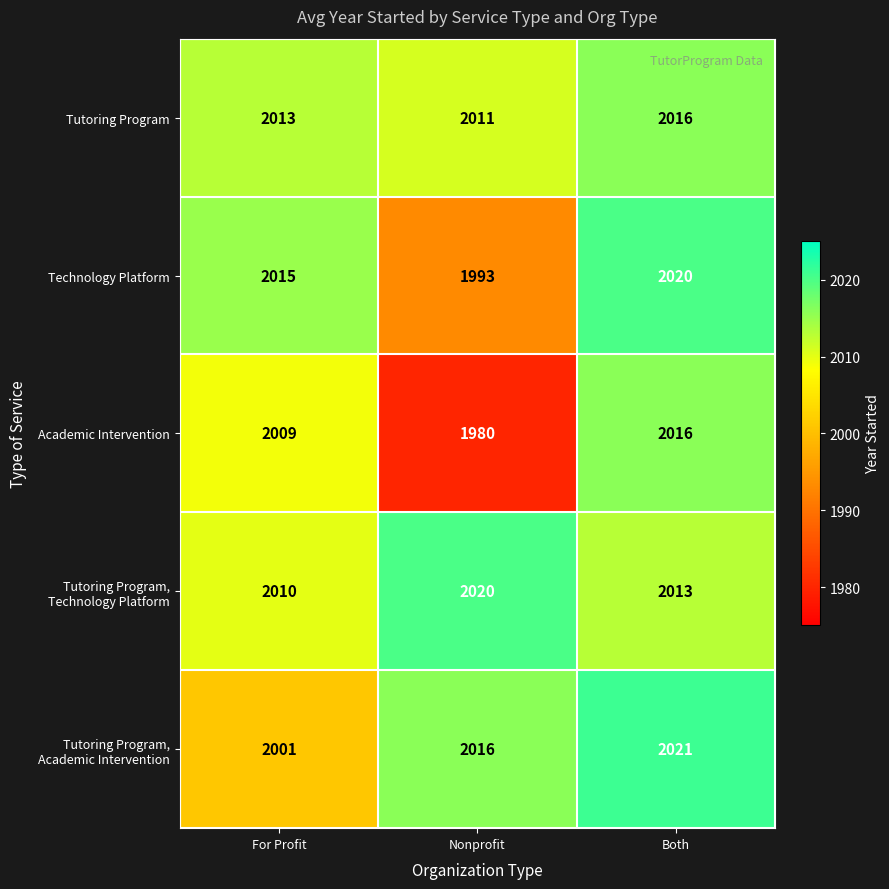

Rank the categories by Academic Intervention value from highest to lowest.

Both, For Profit, Nonprofit